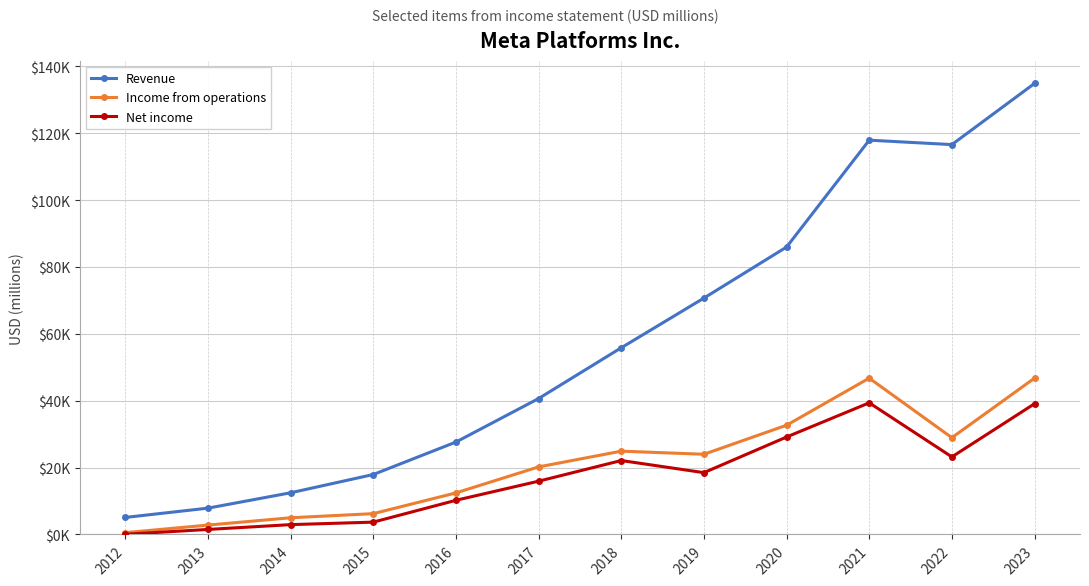

What is the sum of the Revenue values at 2023 and 2014?

147368